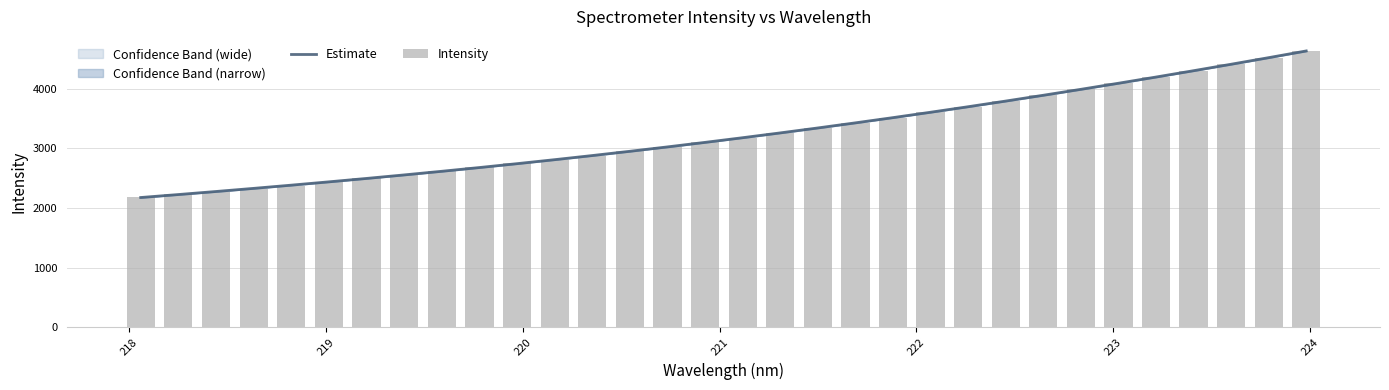

What is the lowest value of the Estimate series?

2174.4